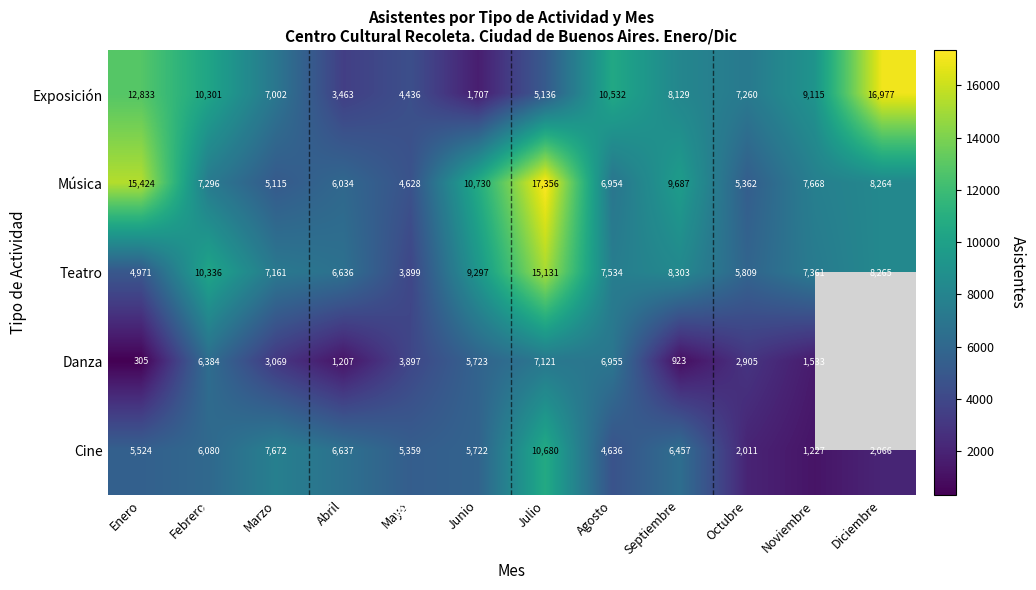

What is the minimum value for Exposición?

1707